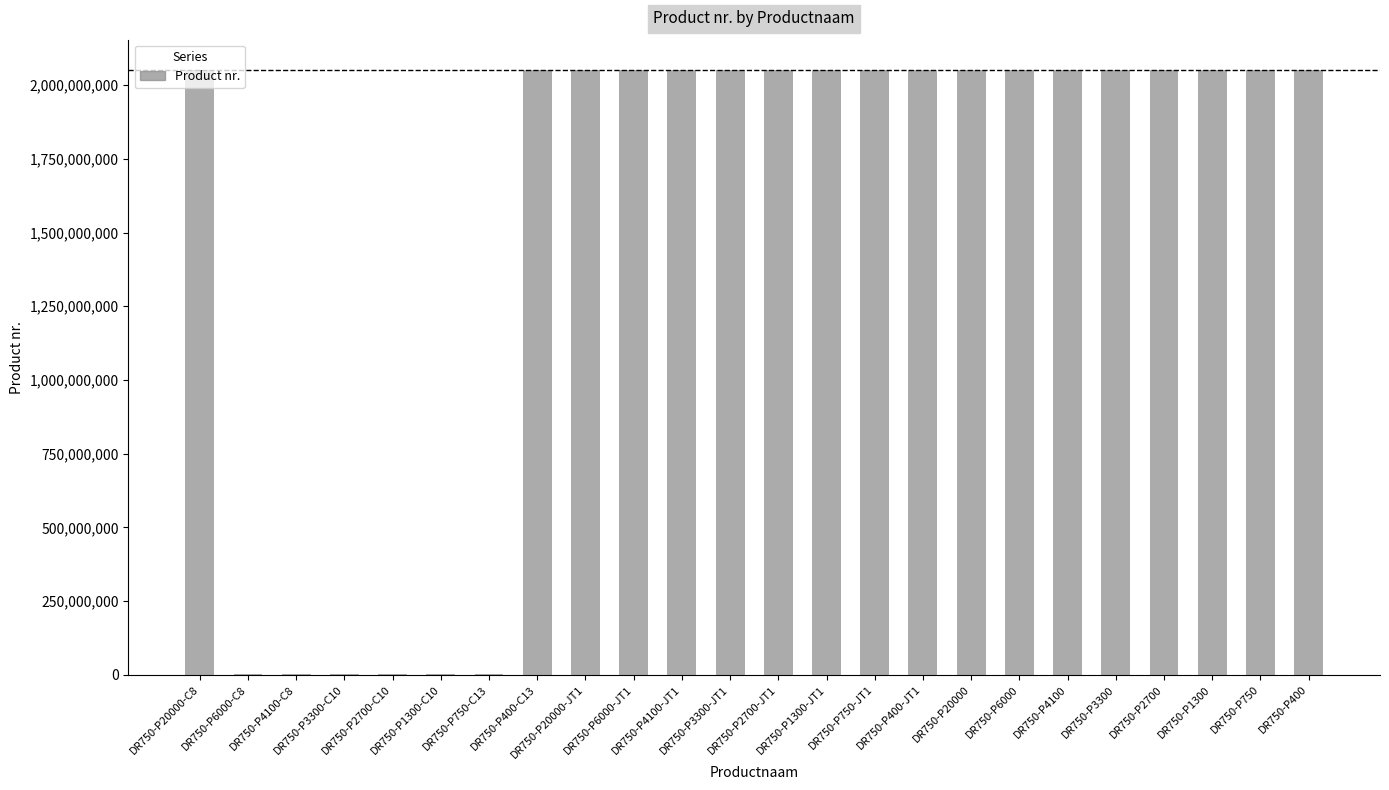

What is the maximum value shown in the chart?

2051474584